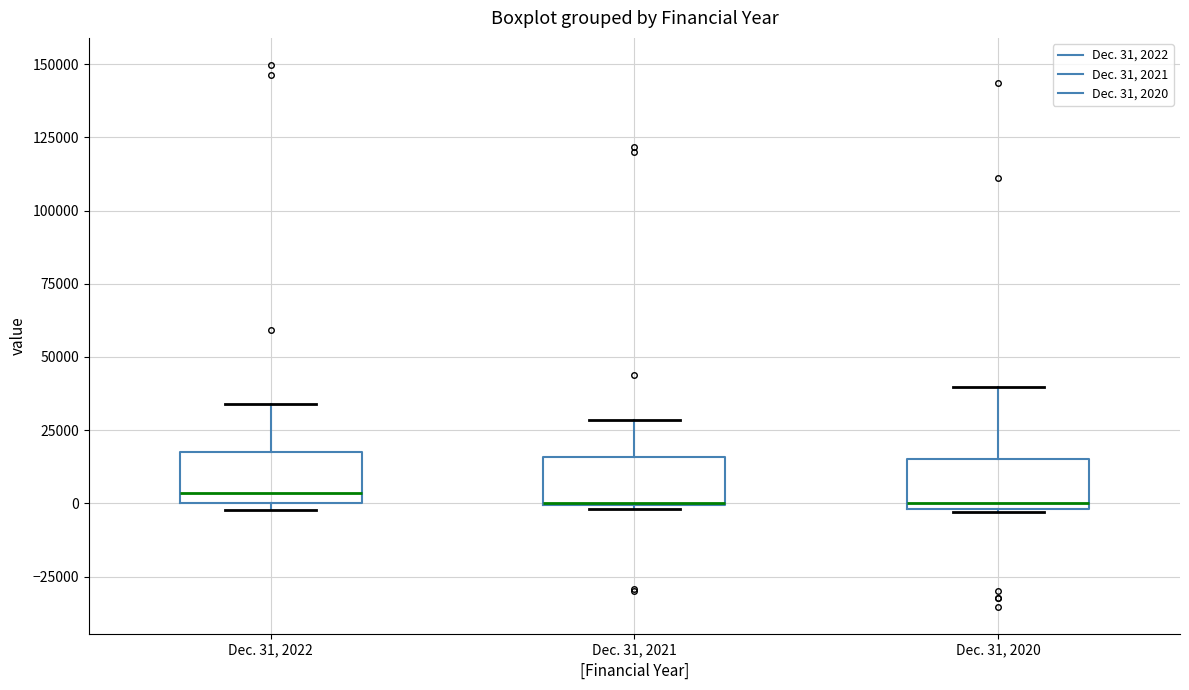

Where is the lower edge of the box for Dec. 31, 2022 on the y-axis? The values are not printed on the chart, so give them approximately, as read against the axis.

0